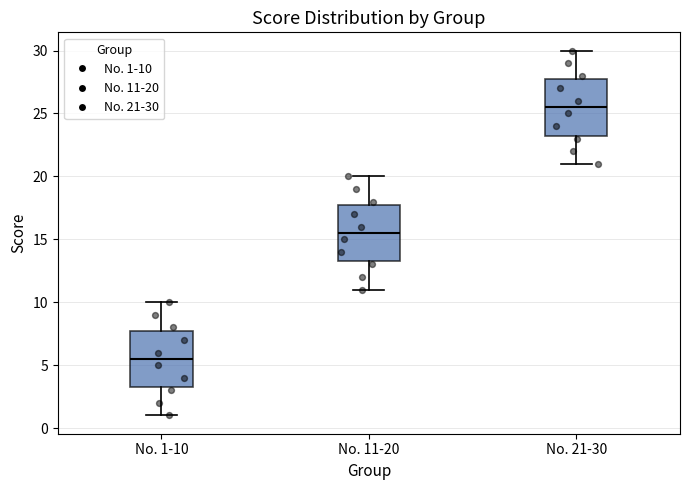

Reading left to right, transcribe this box plot: for each box, give where its median line is, the range the box spans, and where its two whiskers end, as read against the y-axis. The values are not printed on the chart, so give them approximately, as read against the axis.

No. 1-10: median 5.5, box 3.5 to 8.0, whiskers 1.0 to 10.0
No. 11-20: median 15.5, box 13.5 to 18.0, whiskers 11.0 to 20.0
No. 21-30: median 25.5, box 23.5 to 28.0, whiskers 21.0 to 30.0